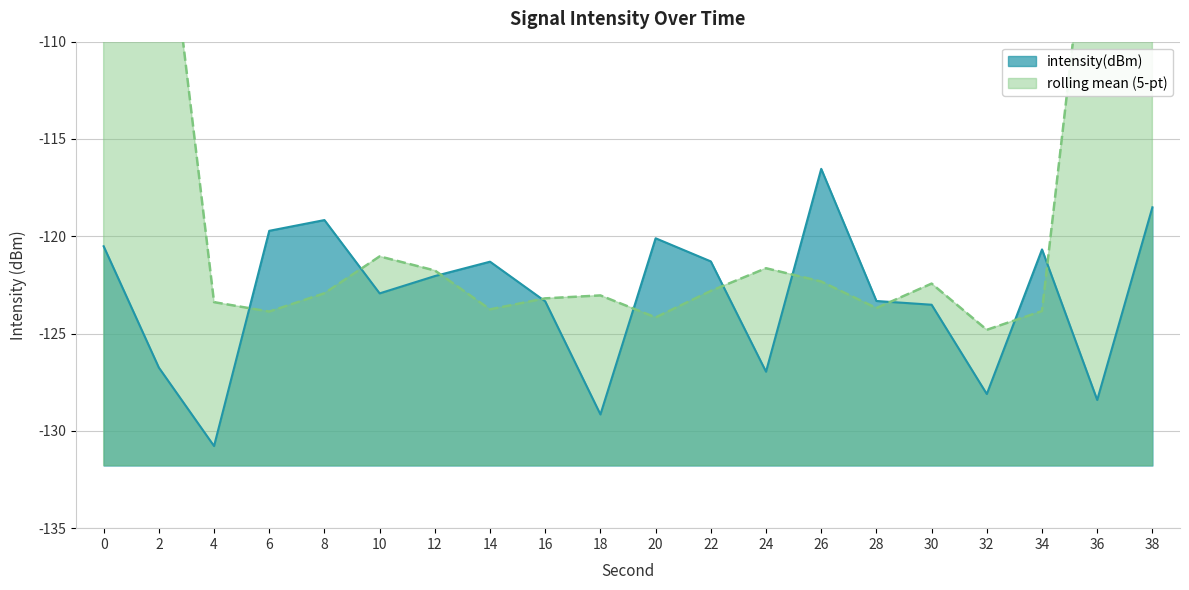

What is the value of the 10th point from the left?

-129.2